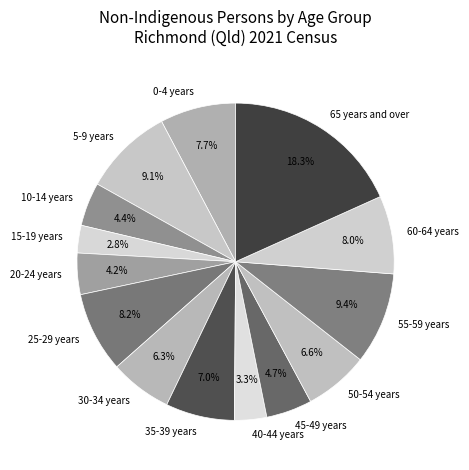

Is 5-9 years the majority of the pie?

No